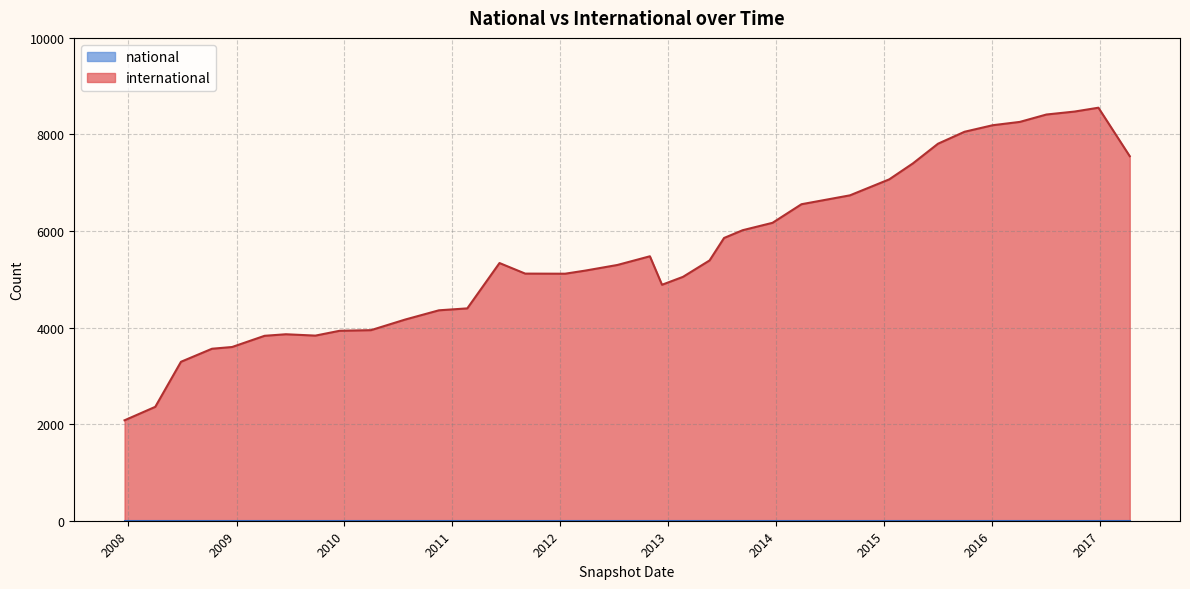

What is the spread (max minus min) of values at 2013-07-09?

5856